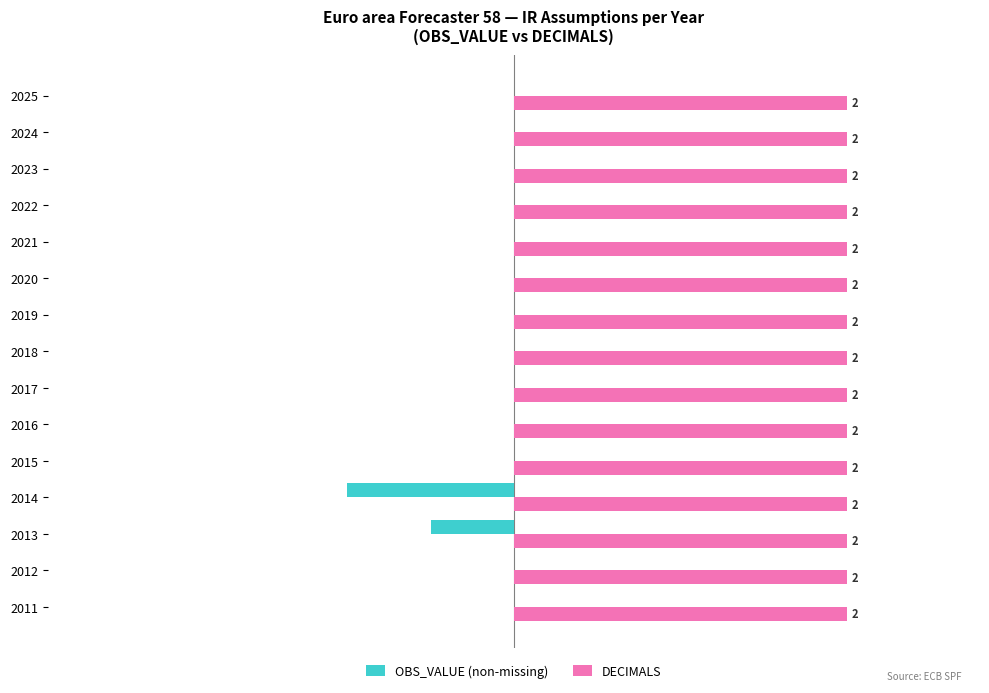

Which series changed the most between 2014 and 2021?

OBS_VALUE (non-missing)